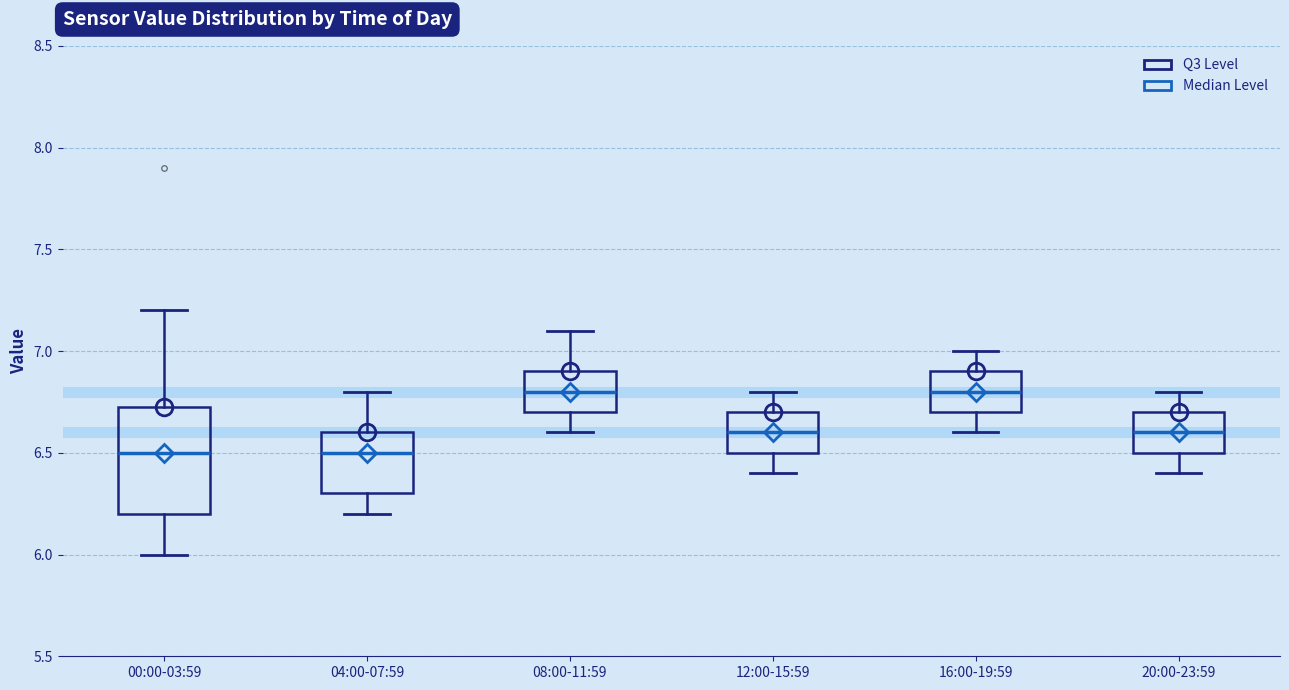

Reading left to right, transcribe this box plot: for each box, give where its median line is, the range the box spans, and where its two whiskers end, as read against the y-axis. The values are not printed on the chart, so give them approximately, as read against the axis.

00:00-03:59: median 6.50, box 6.20 to 6.75, whiskers 6.00 to 7.20
04:00-07:59: median 6.50, box 6.30 to 6.60, whiskers 6.20 to 6.80
08:00-11:59: median 6.80, box 6.70 to 6.90, whiskers 6.60 to 7.10
12:00-15:59: median 6.60, box 6.50 to 6.70, whiskers 6.40 to 6.80
16:00-19:59: median 6.80, box 6.70 to 6.90, whiskers 6.60 to 7.00
20:00-23:59: median 6.60, box 6.50 to 6.70, whiskers 6.40 to 6.80